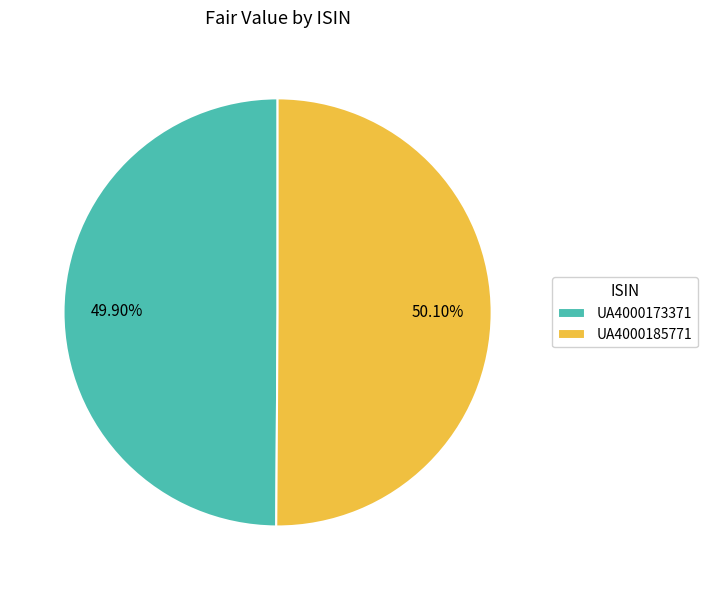

Is there a majority slice in this chart?

Yes